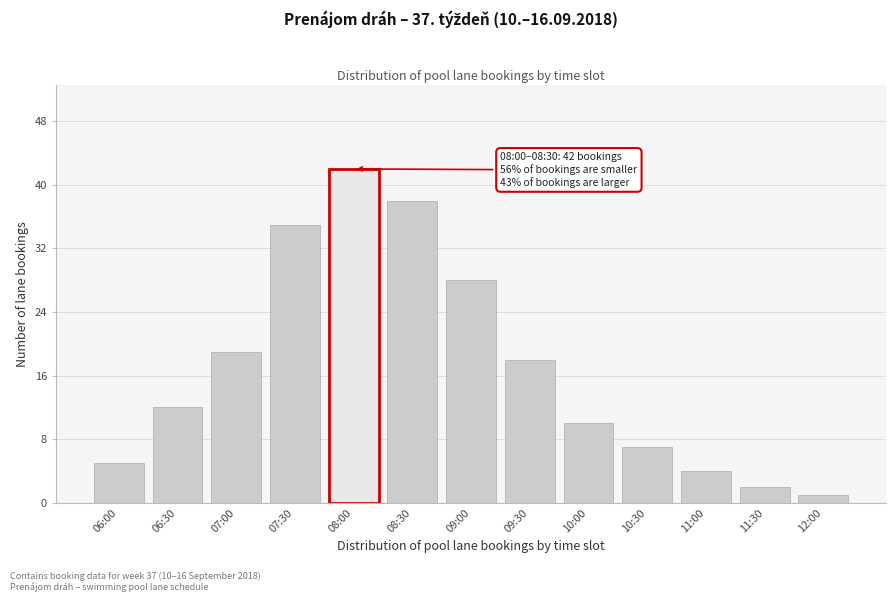

Reading left to right, transcribe all the data shown in this chart.

5	12	19	35	42	38	28	18	10	7	4	2	1